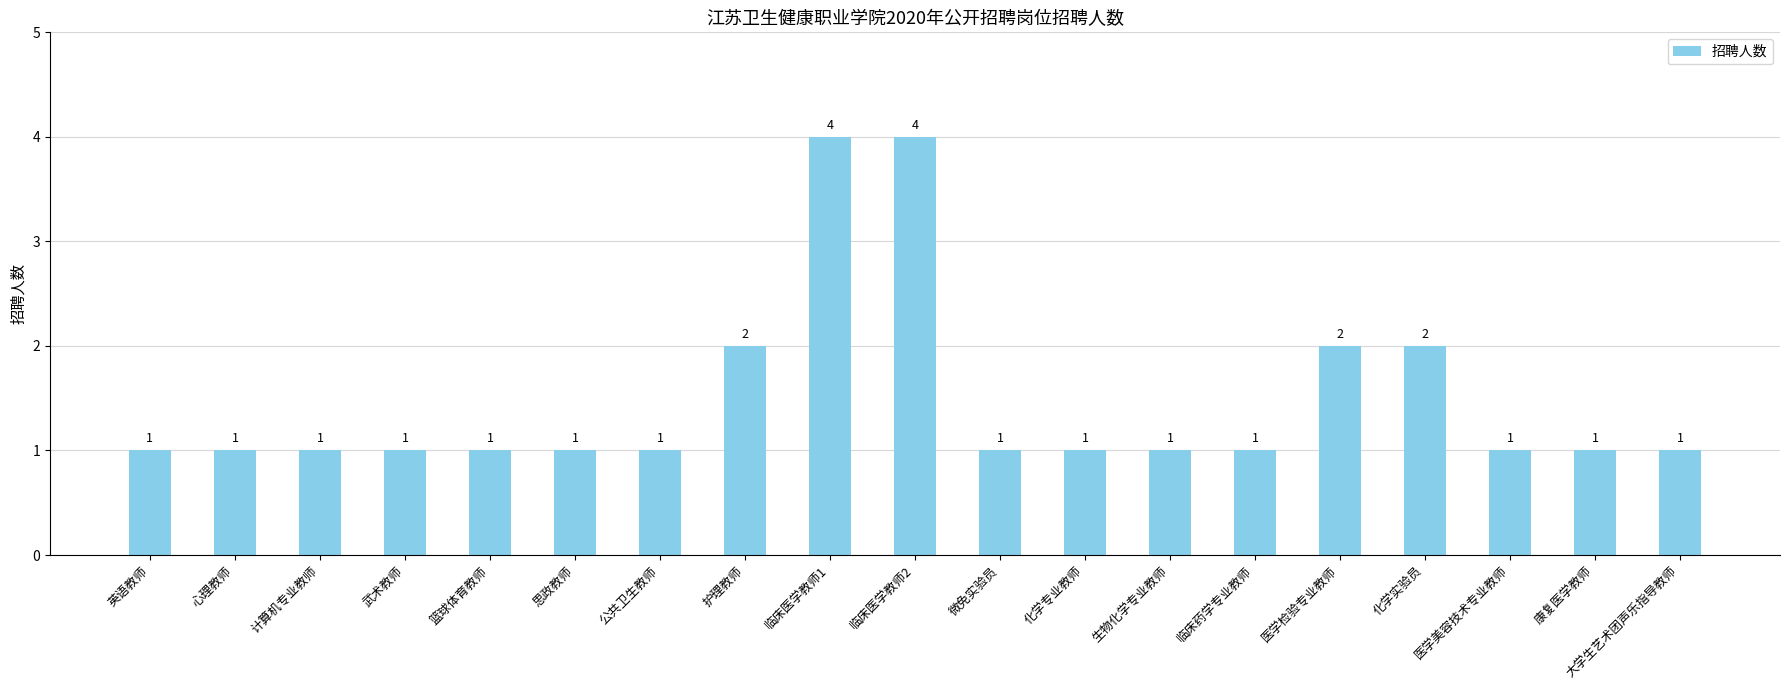

Is it true that the value at 临床药学专业教师 is 1?

True